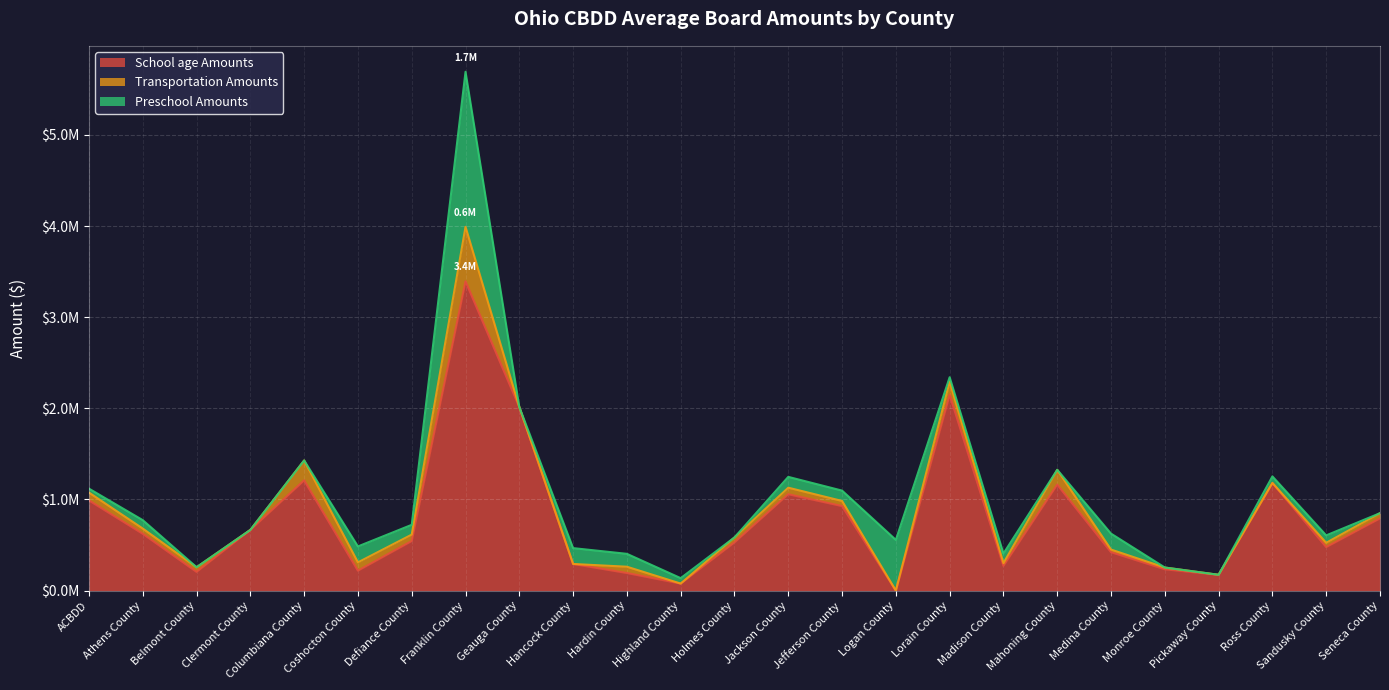

Reading right to left, transcribe all the data shown in this chart.

School age Amounts: 792518.6	478085.3	1181279.2	173879.8	234116.4	422141.0	1163498.7	271979.5	2148585.9	0.0	927657.2	1057720.0	529250.0	77385.5	193399.4	292427.4	2014165.6	3393125.5	544117.1	219257.3	1210004.3	666234.5	205947.4	623870.3	989964.4
Transportation Amounts: 57241.6	47007.3	0.0	0.0	19452.3	28470.5	162099.0	29752.1	142550.4	0.0	56231.2	71547.4	54589.4	0.0	68928.5	0.0	0.0	598645.4	70611.5	90994.5	218112.6	0.0	50960.3	57318.1	85720.0
Preschool Amounts: 0.0	81160.6	72024.2	0.0	0.0	174852.4	0.0	105260.9	50375.1	556622.0	113557.3	118888.2	0.0	59674.0	141460.1	174081.6	0.0	1700866.2	107368.4	174817.7	0.0	0.0	0.0	92173.8	43319.9